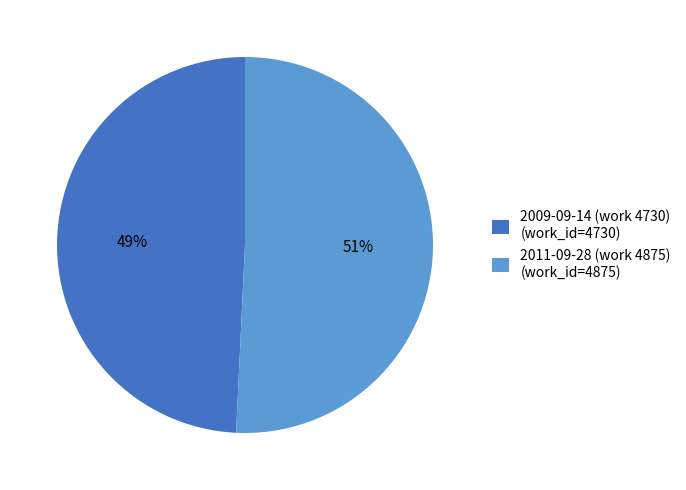

Count the number of slices in the pie.

2